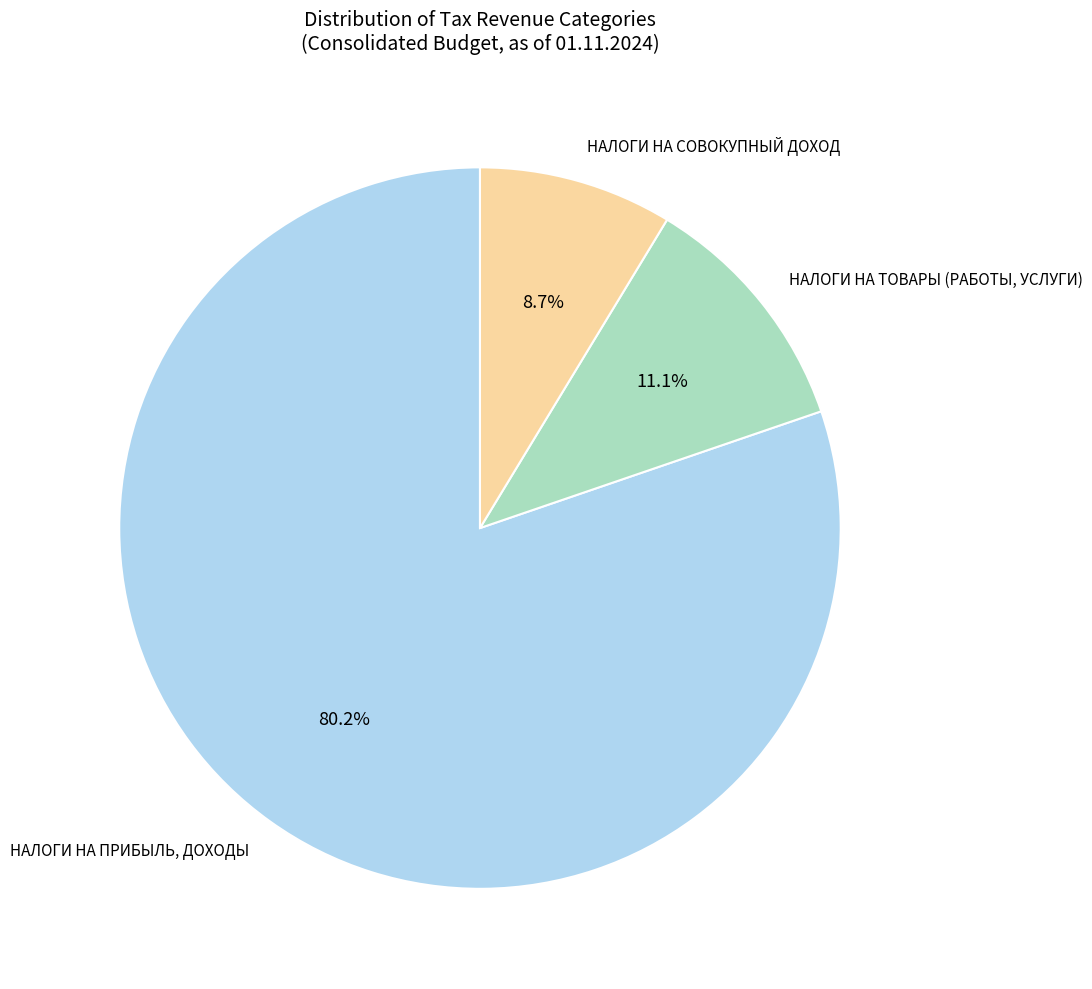

To the nearest percent, what portion does НАЛОГИ НА ПРИБЫЛЬ, ДОХОДЫ represent?

80%